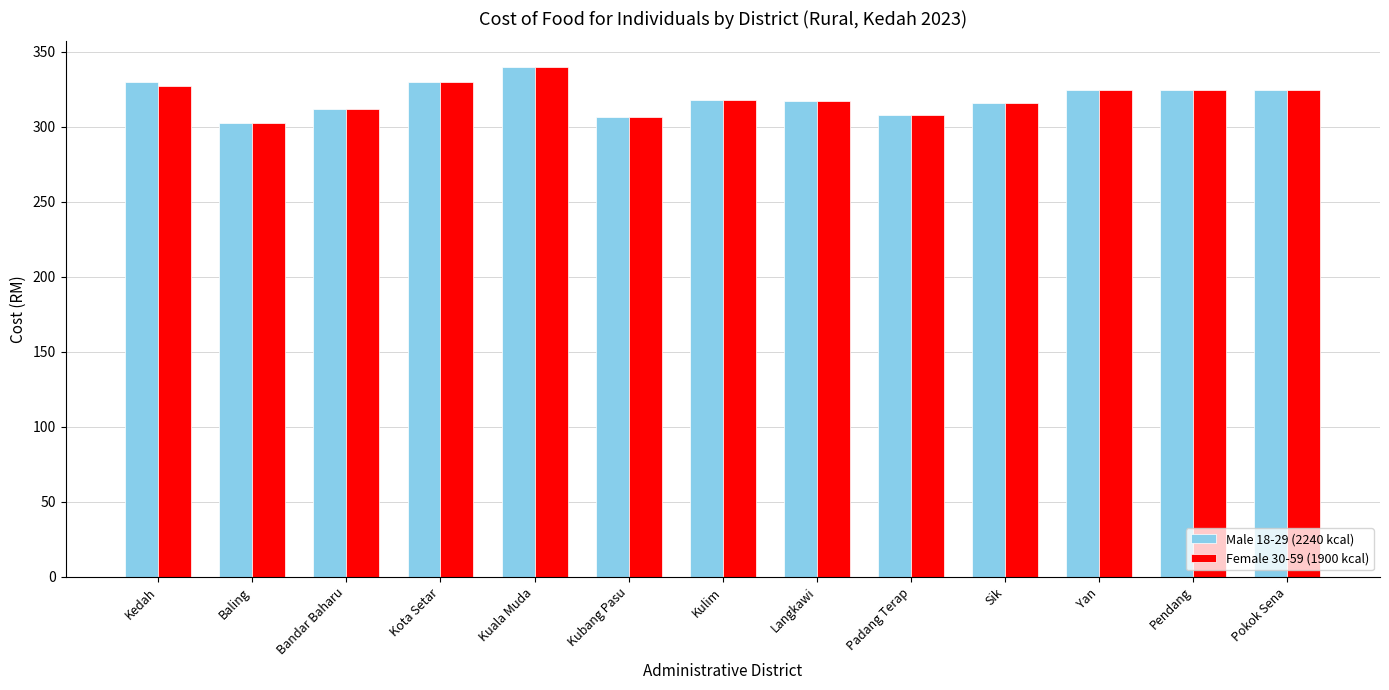

At which category is the sum across all series the highest?

Kuala Muda